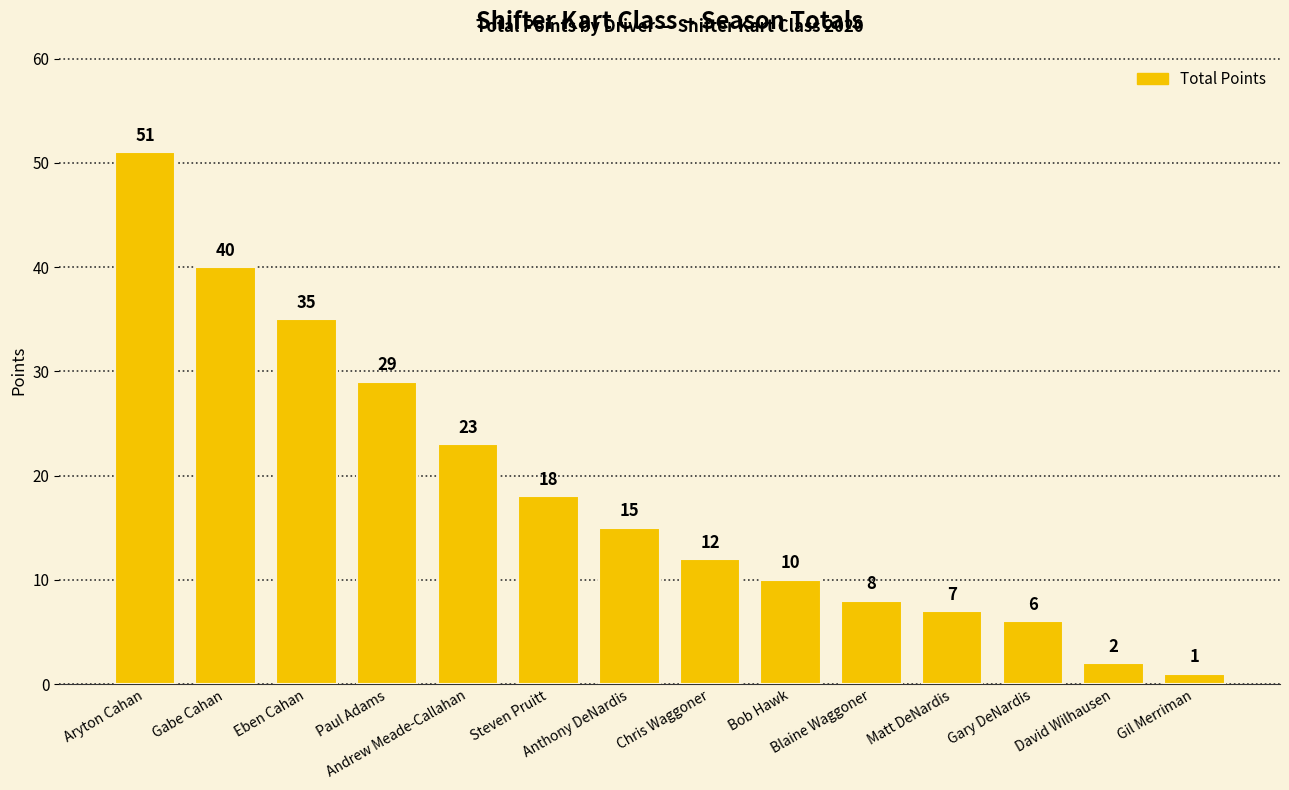

What is the change in value from Steven Pruitt to Blaine Waggoner?

-10